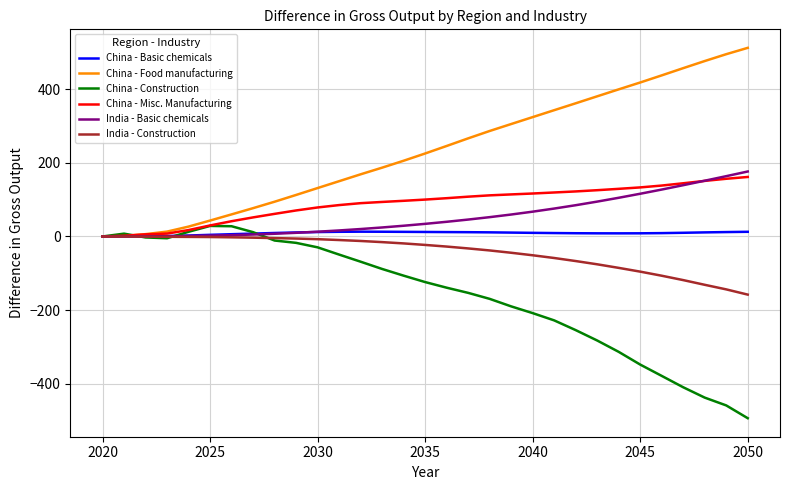

What is the smallest value displayed?

-493.4